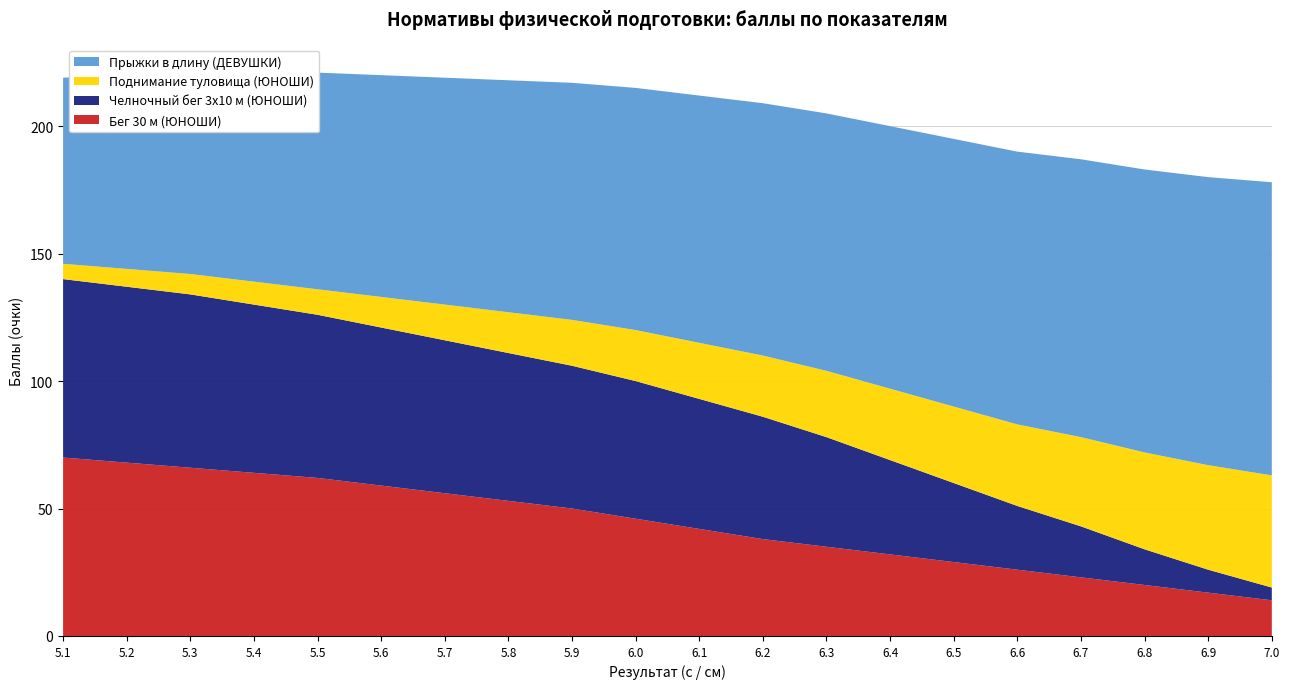

Reading left to right, extract all data points from this chart.

Бег 30 м (ЮНОШИ): 5.1=70	5.2=68	5.3=66	5.4=64	5.5=62	5.6=59	5.7=56	5.8=53	5.9=50	6.0=46	6.1=42	6.2=38	6.3=35	6.4=32	6.5=29	6.6=26	6.7=23	6.8=20	6.9=17	7.0=14
Челночный бег 3x10 м (ЮНОШИ): 5.1=70	5.2=69	5.3=68	5.4=66	5.5=64	5.6=62	5.7=60	5.8=58	5.9=56	6.0=54	6.1=51	6.2=48	6.3=43	6.4=37	6.5=31	6.6=25	6.7=20	6.8=14	6.9=9	7.0=5
Поднимание туловища (ЮНОШИ): 5.1=6	5.2=7	5.3=8	5.4=9	5.5=10	5.6=12	5.7=14	5.8=16	5.9=18	6.0=20	6.1=22	6.2=24	6.3=26	6.4=28	6.5=30	6.6=32	6.7=35	6.8=38	6.9=41	7.0=44
Прыжки в длину (ДЕВУШКИ): 5.1=73	5.2=76	5.3=79	5.4=82	5.5=85	5.6=87	5.7=89	5.8=91	5.9=93	6.0=95	6.1=97	6.2=99	6.3=101	6.4=103	6.5=105	6.6=107	6.7=109	6.8=111	6.9=113	7.0=115